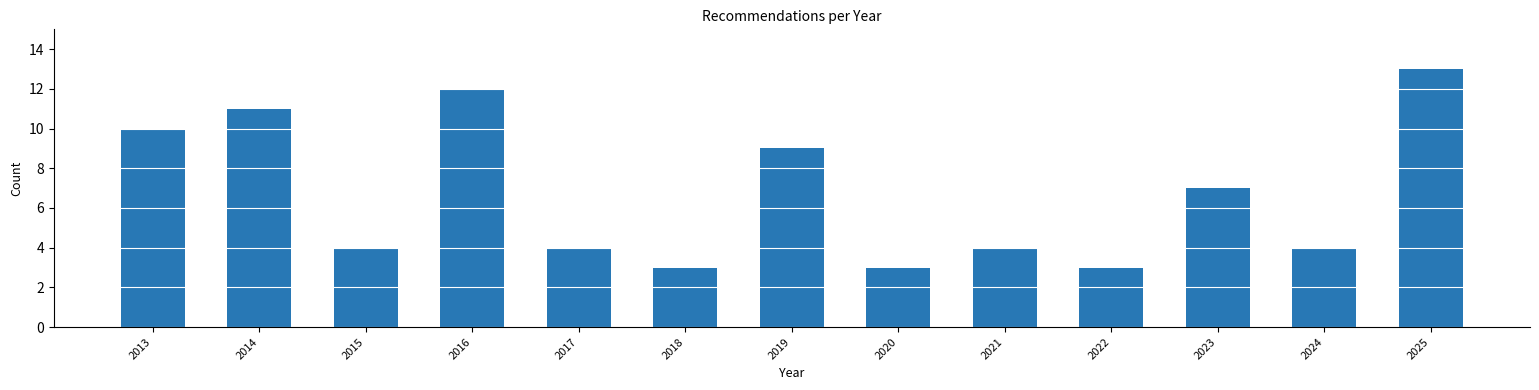

Reading left to right, transcribe all the data shown in this chart.

10	11	4	12	4	3	9	3	4	3	7	4	13